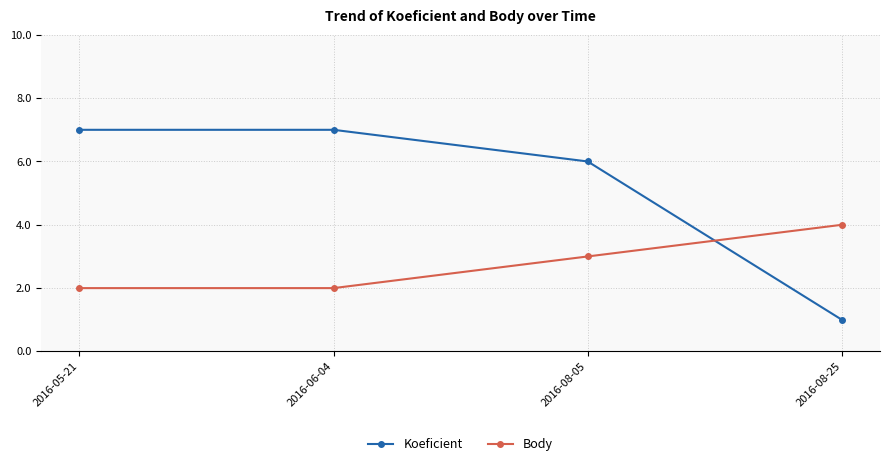

The value of Koeficient at 2016-05-21 is 7. True or false?

True